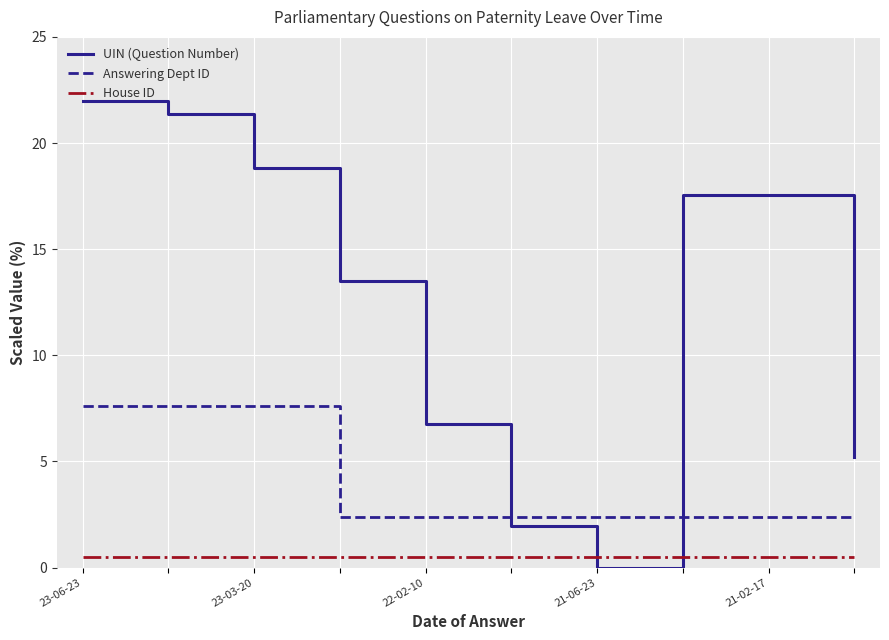

What is the highest value of the UIN (Question Number) series?

22.0